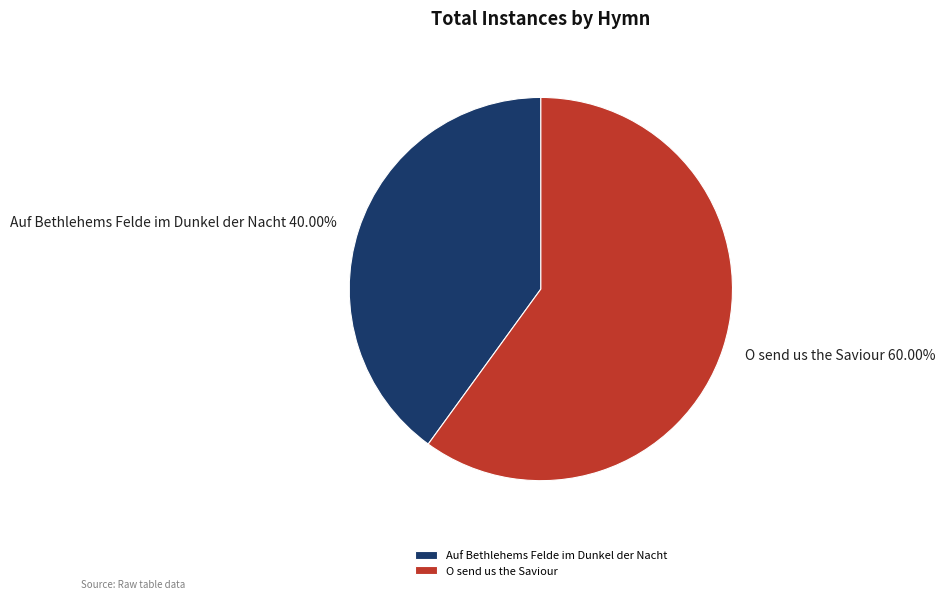

How many segments does this pie chart have?

2